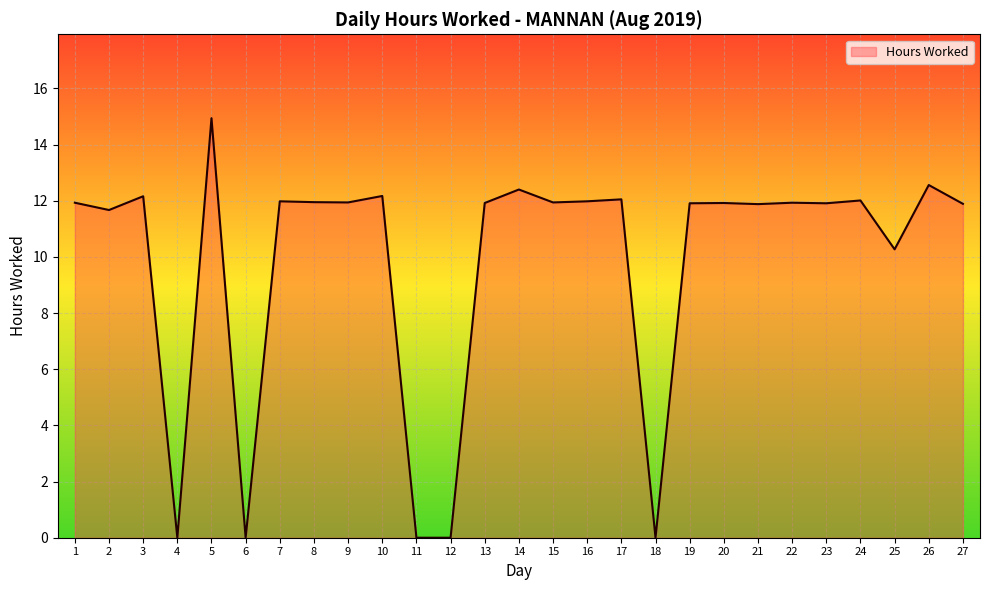

How many distinct data groups are displayed?

1